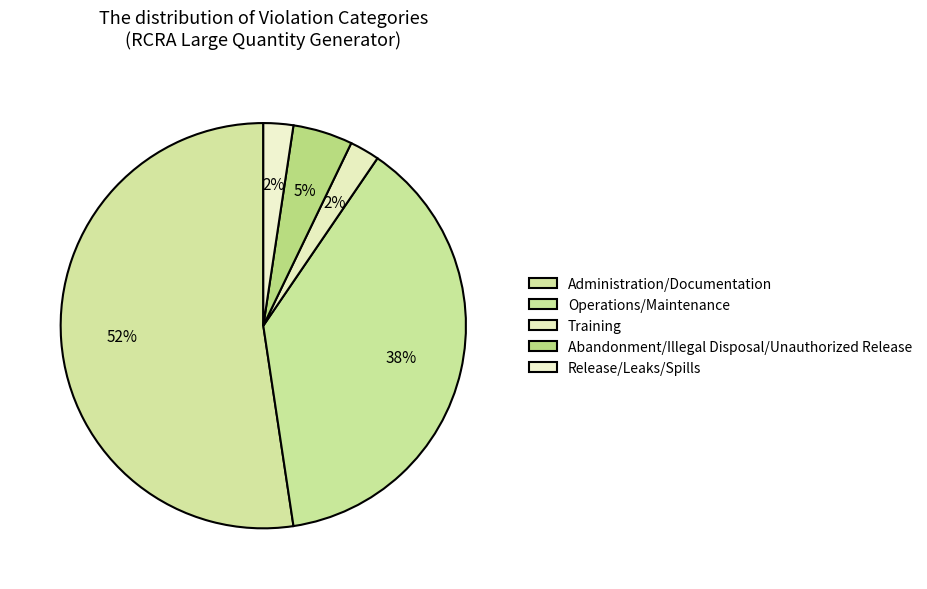

Count the number of slices in the pie.

5